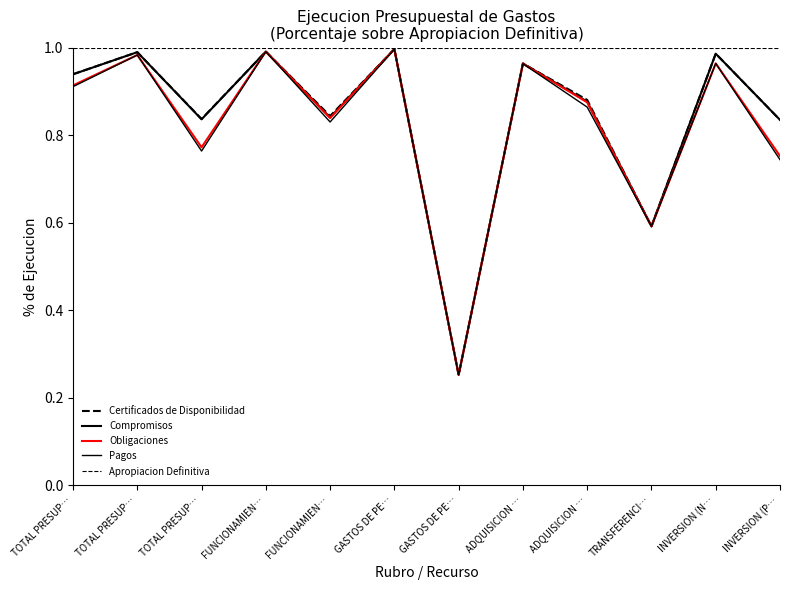

How many lines are shown in the chart?

5